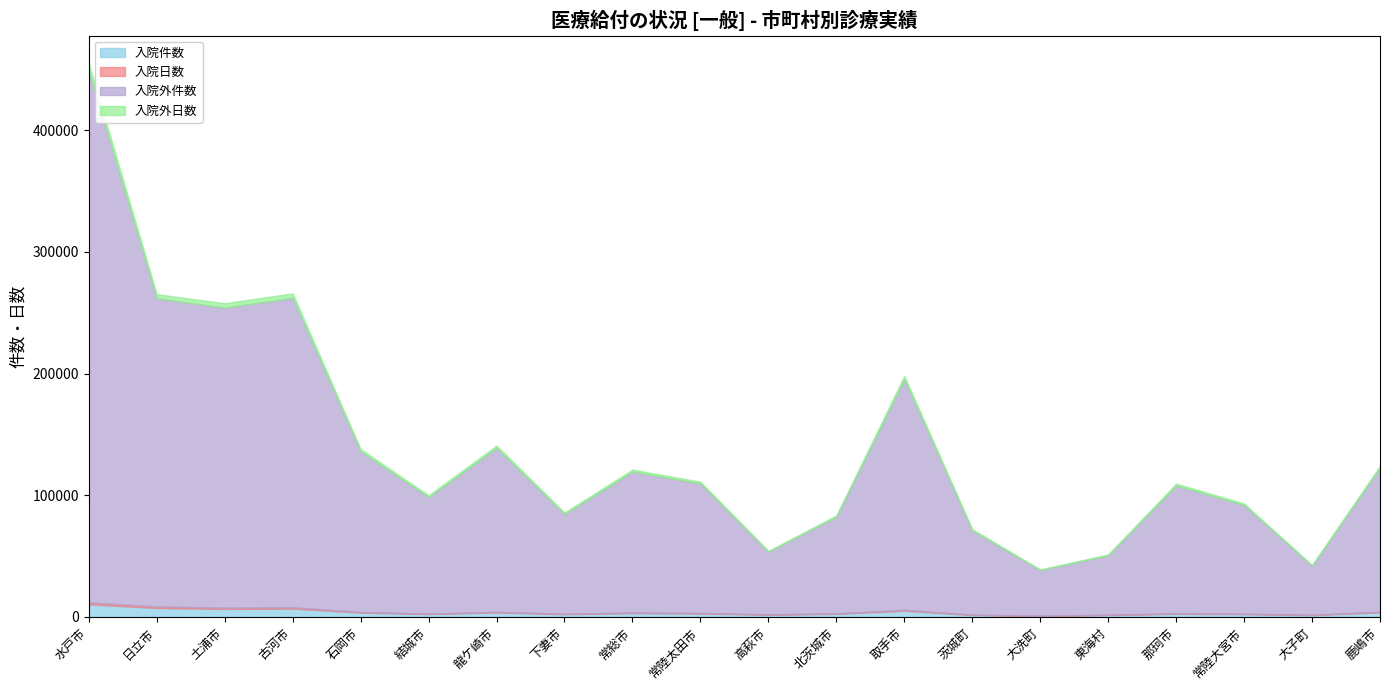

True or false: 入院外件数 and 入院件数 cross at least once.

False